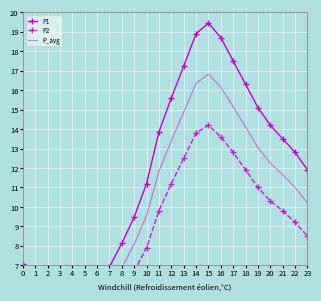

Is the value of P2 at 6 greater than the value of P_avg at 9?

No